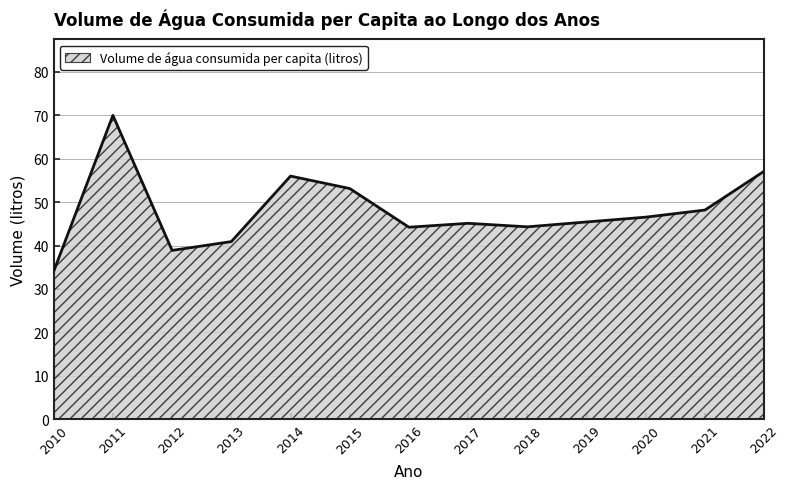

At which category does the chart reach its minimum across all series?

2010